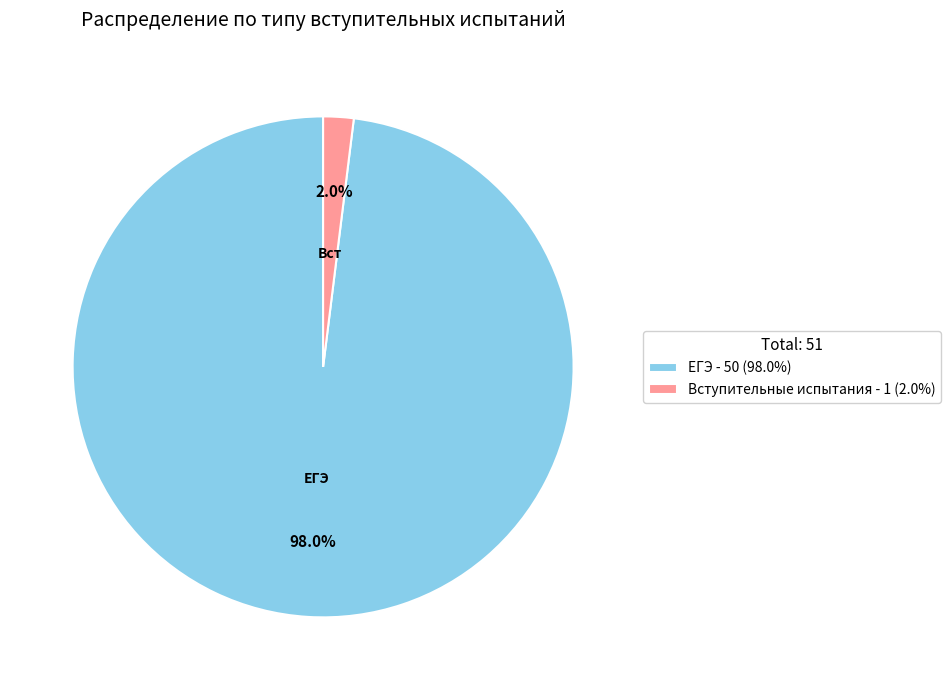

Rank the categories by value from lowest to highest.

Вступительные испытания, ЕГЭ